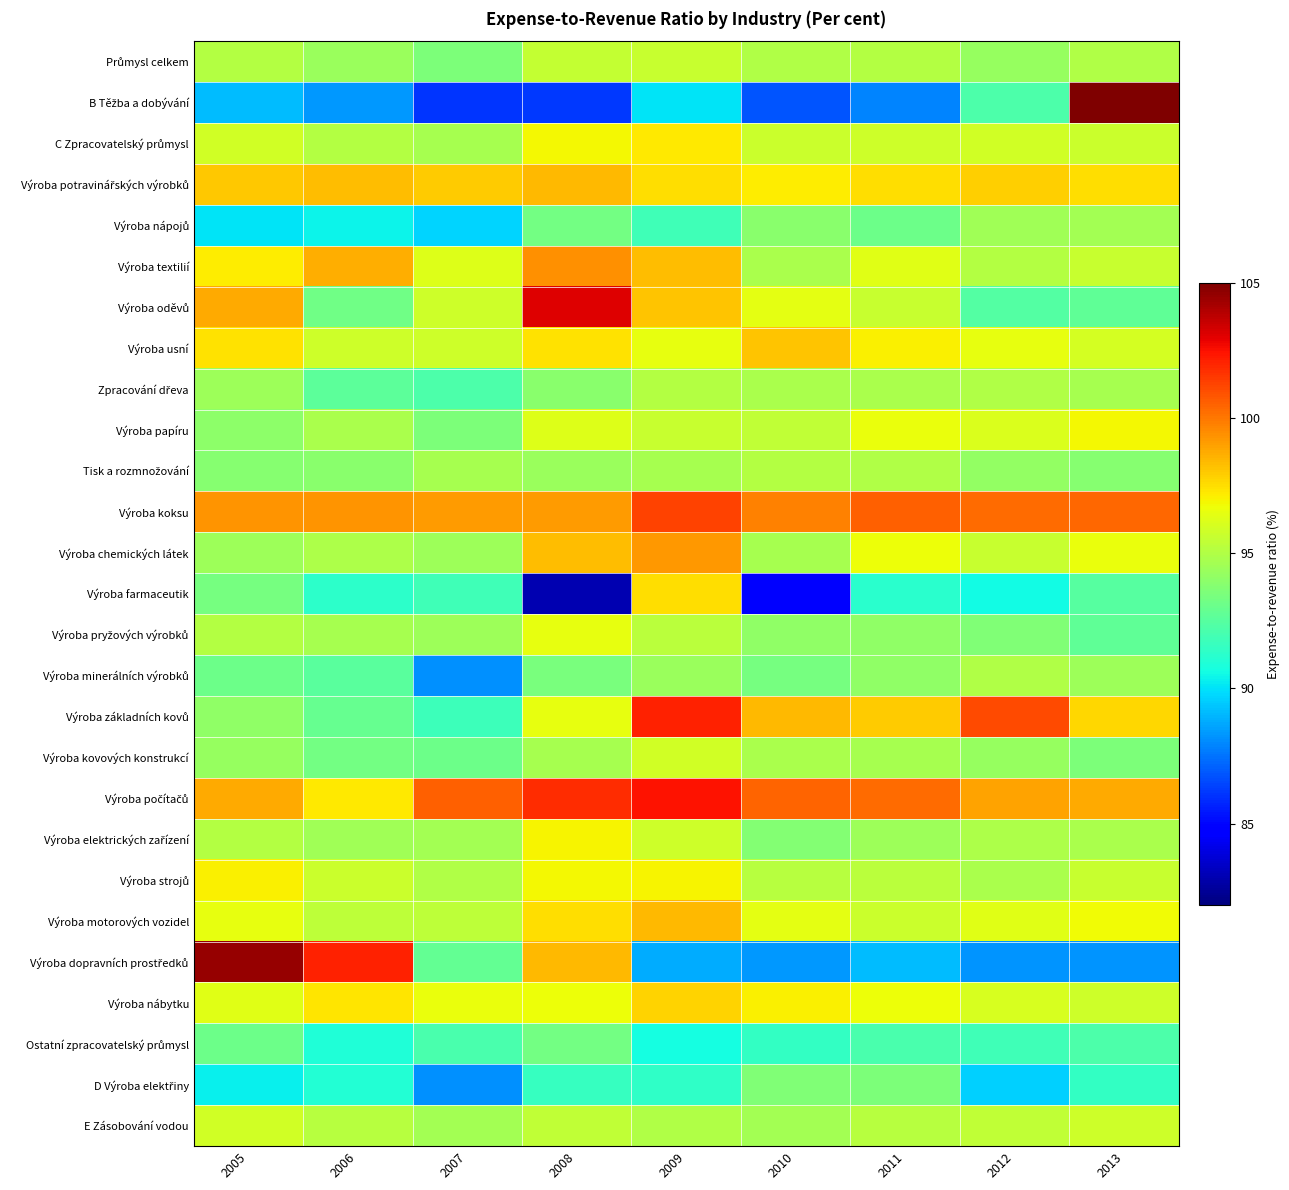

Rank the series at 2005 from highest to lowest value.

Výroba dopravních prostředků, Výroba koksu, Výroba počítačů, Výroba oděvů, Výroba potravinářských výrobků, Výroba usní, Výroba textilií, Výroba strojů, Výroba motorových vozidel, Výroba nábytku, E Zásobování vodou, C Zpracovatelský průmysl, Výroba elektrických zařízení, Průmysl celkem, Výroba pryžových výrobků, Zpracování dřeva, Výroba chemických látek, Výroba kovových konstrukcí, Výroba základních kovů, Výroba papíru, Tisk a rozmnožování, Výroba farmaceutik, Ostatní zpracovatelský průmysl, Výroba minerálních výrobků, D Výroba elektřiny, Výroba nápojů, B Těžba a dobývání